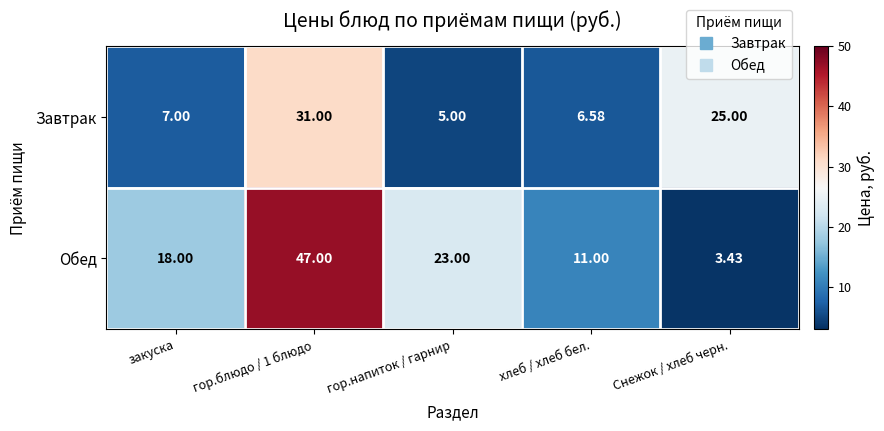

Which series changed the most between закуска and хлеб / хлеб бел.?

Обед